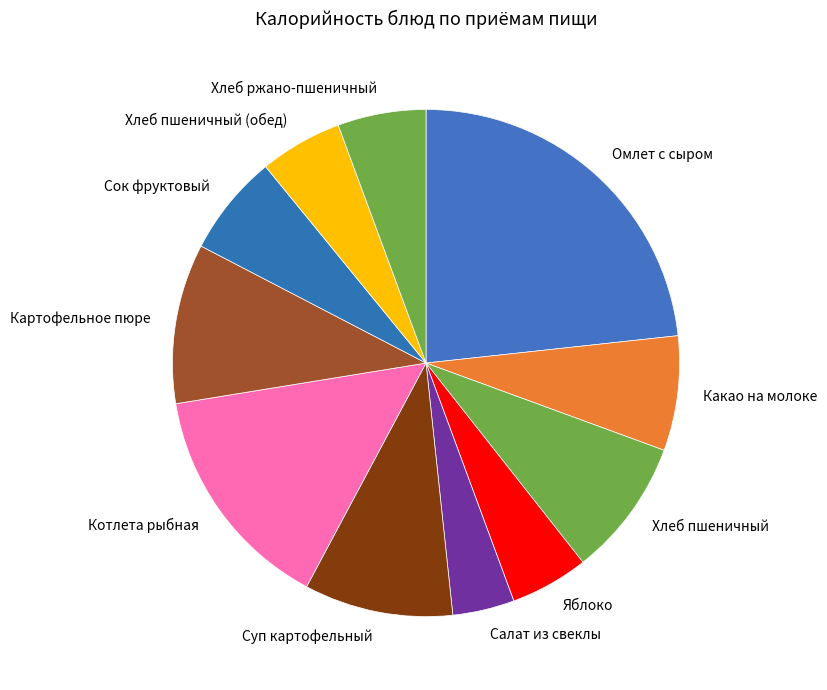

Between Какао на молоке and Хлеб ржано-пшеничный, which is larger?

Какао на молоке